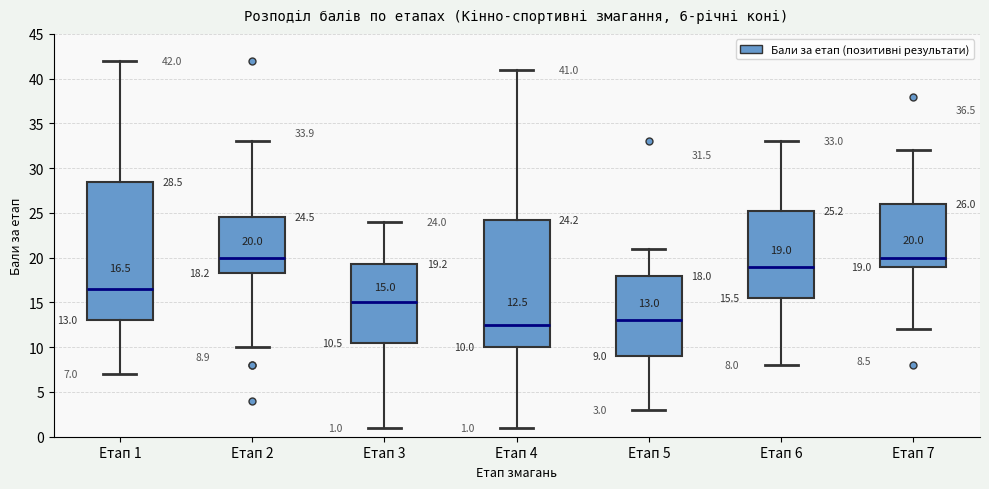

Which box is the tallest, from its lower edge to its upper edge?

Етап 1